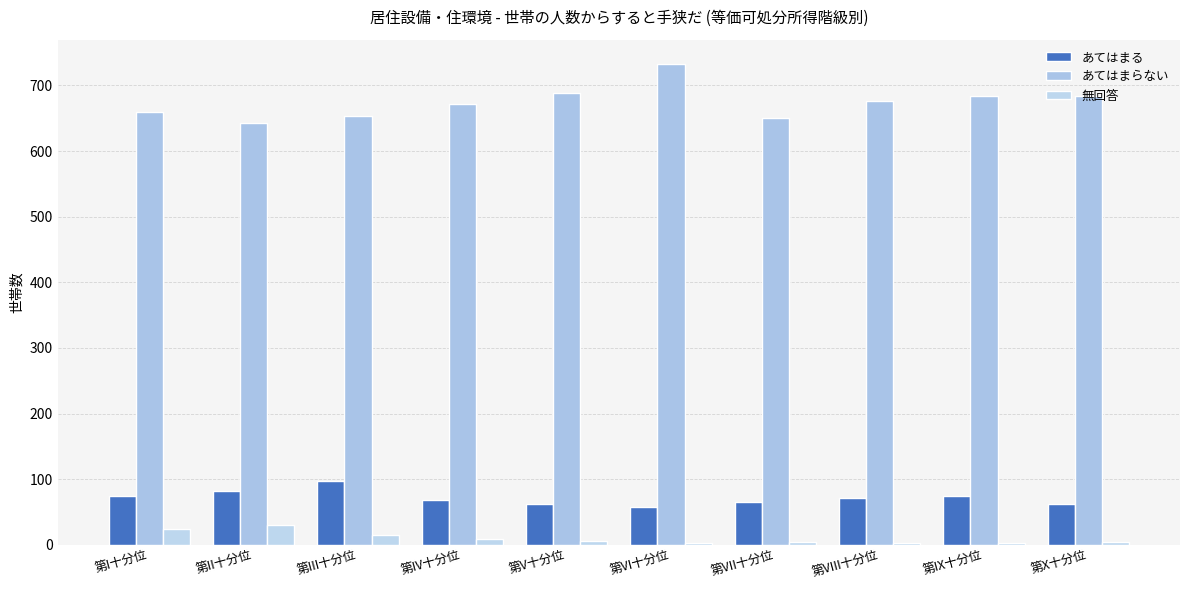

How many groups of bars are there?

10